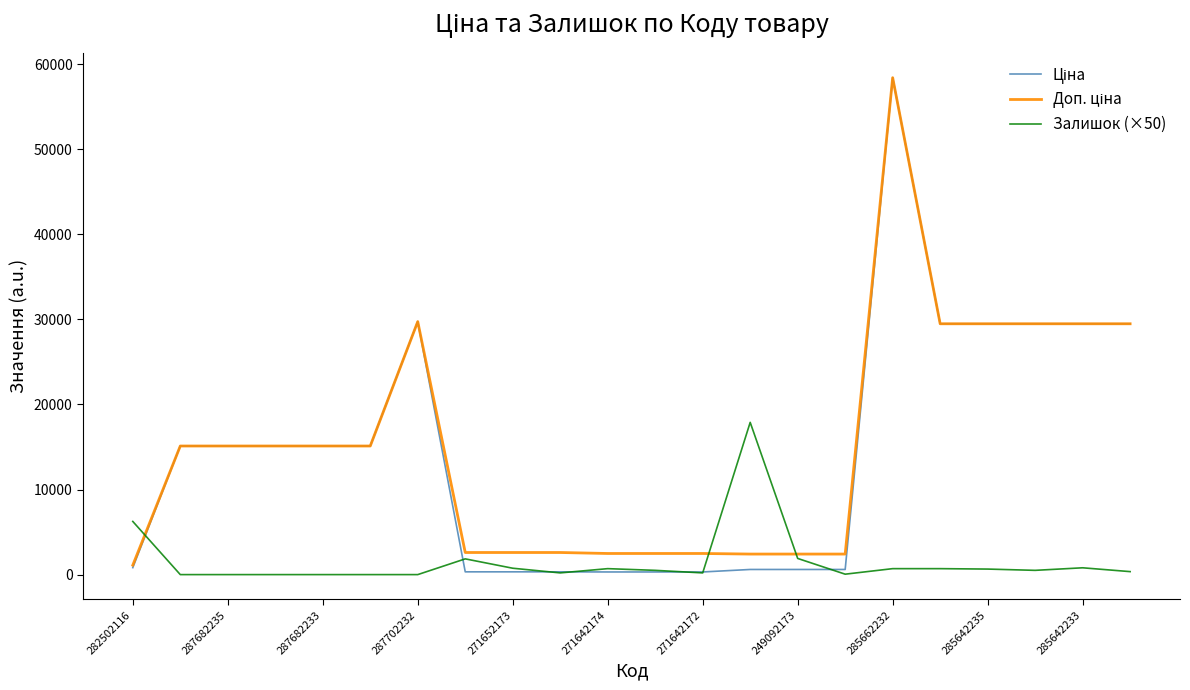

What is the highest value of the Залишок (×50) series?

17900.0